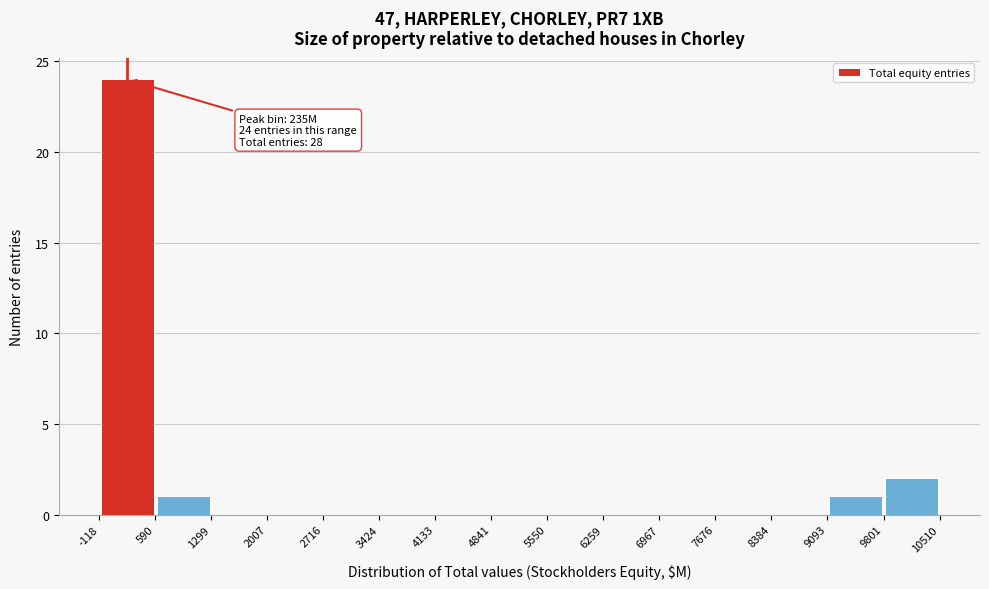

Over which range of the x-axis is the bar tallest?

-118 to 590